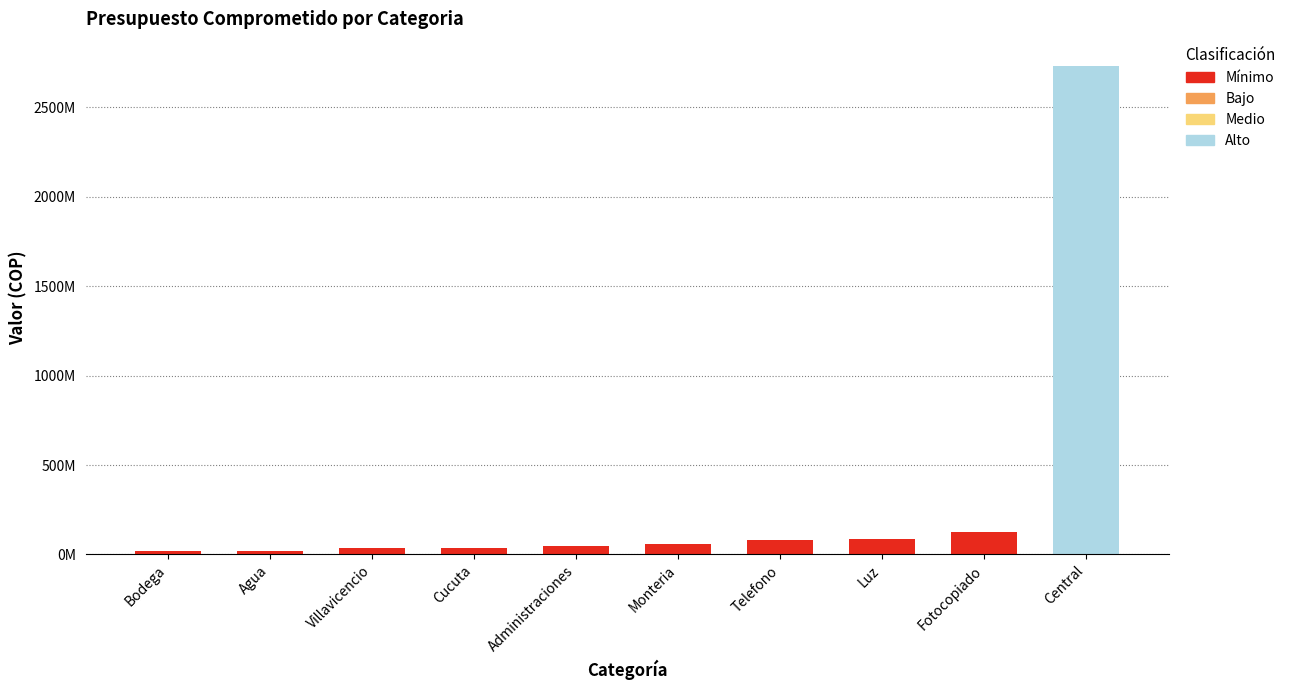

What is the average value?

325017073